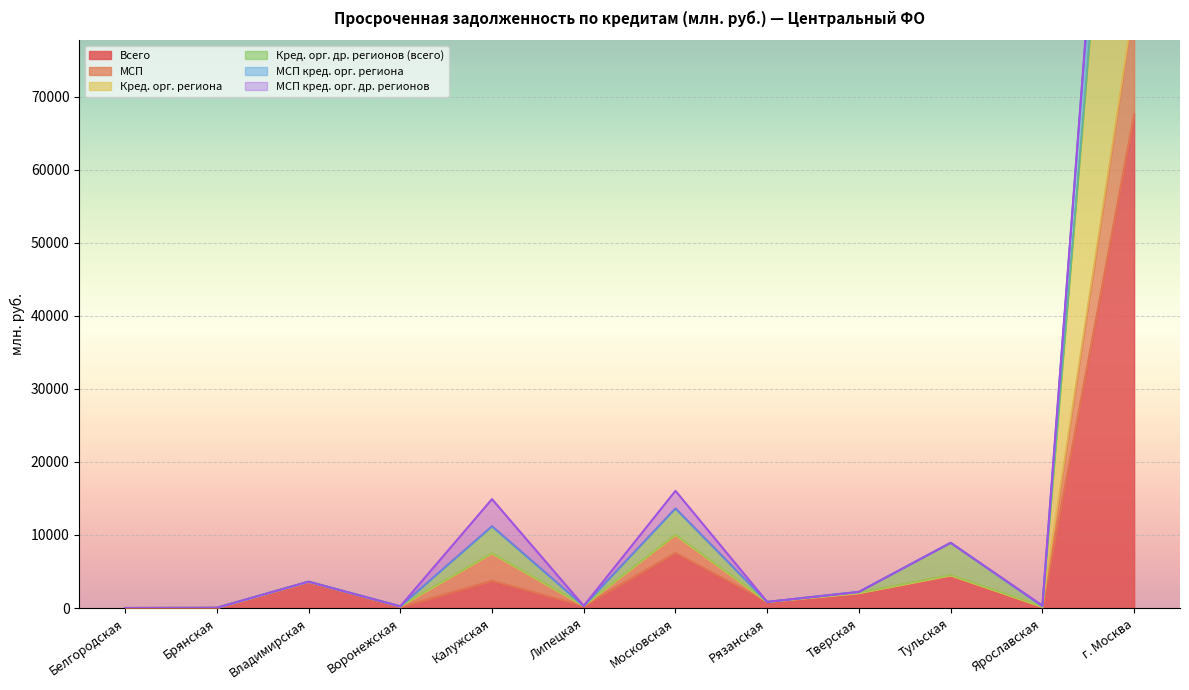

True or false: Кред. орг. региона and МСП cross at least once.

False